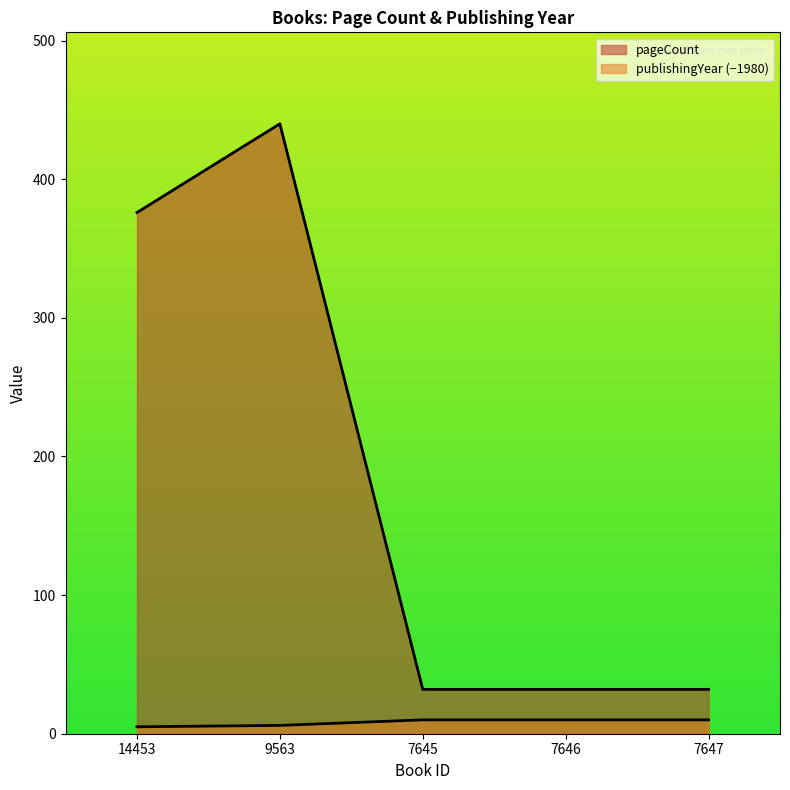

Reading right to left, extract all data points from this chart.

pageCount: 7647=32	7646=32	7645=32	9563=440	14453=376
publishingYear: 7647=10	7646=10	7645=10	9563=6	14453=5